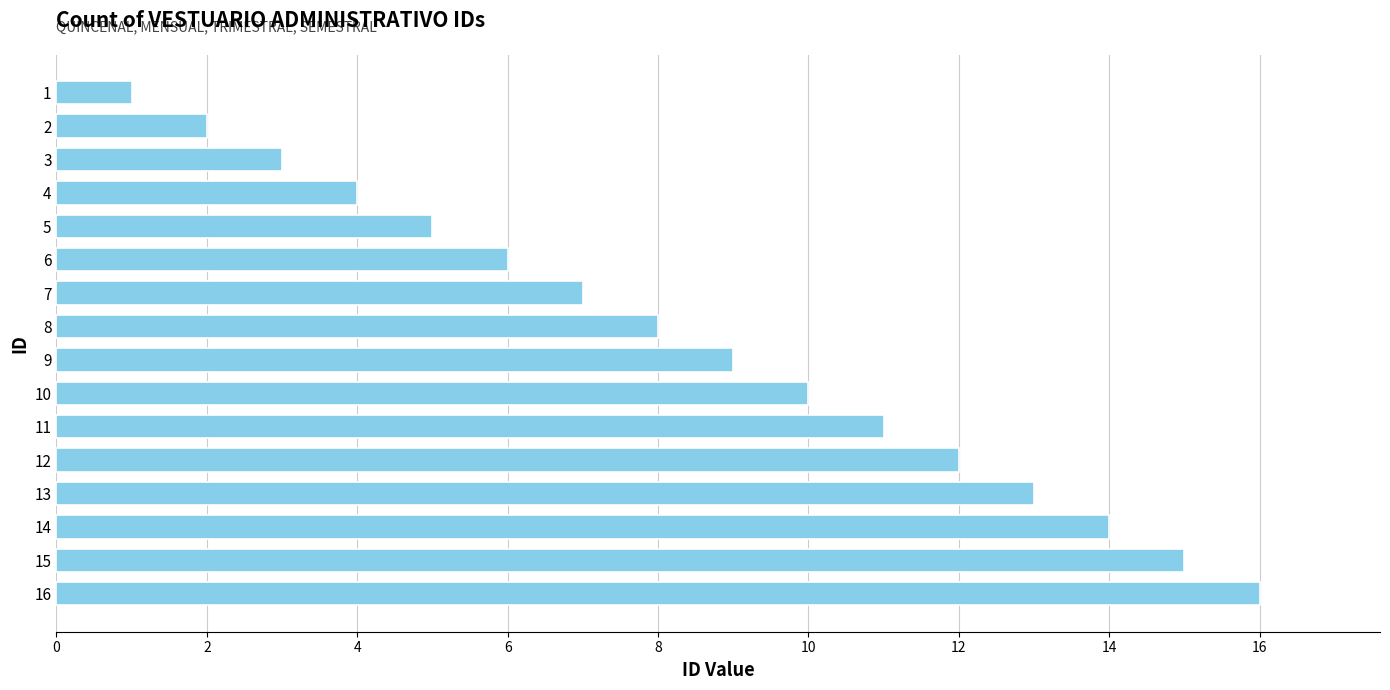

Where is the data nearest to the value 8?

8